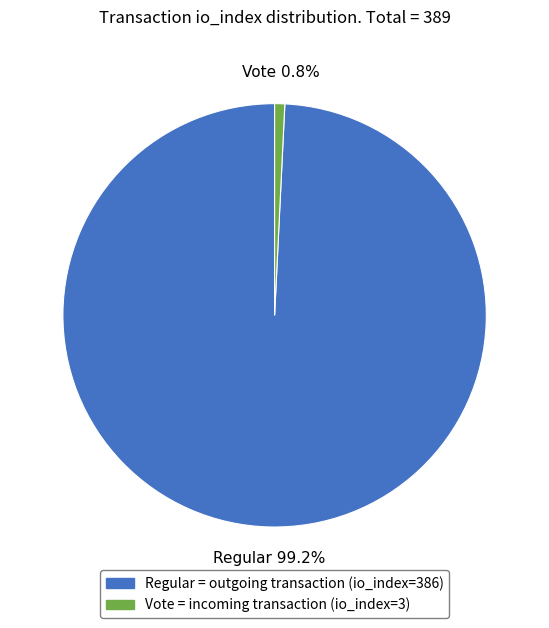

Which slice is the largest?

Regular = outgoing transaction (io_index=386)